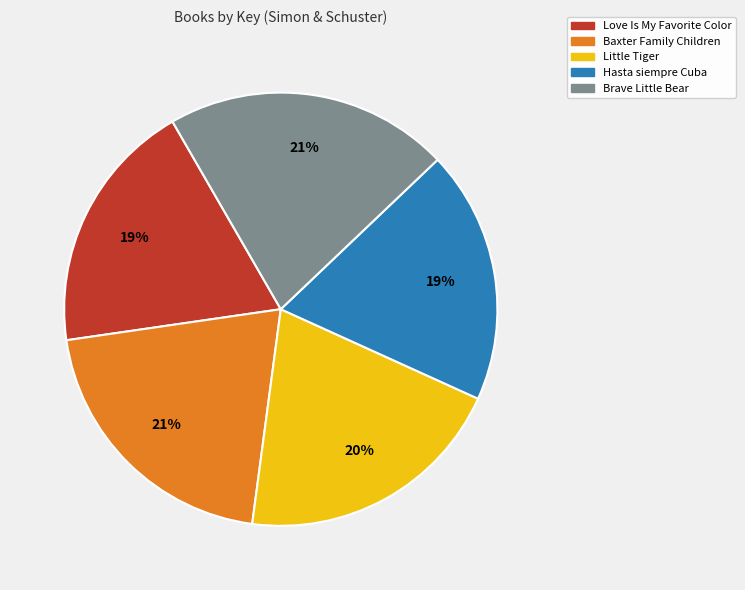

True or false: Brave Little Bear accounts for 12% of the total.

False